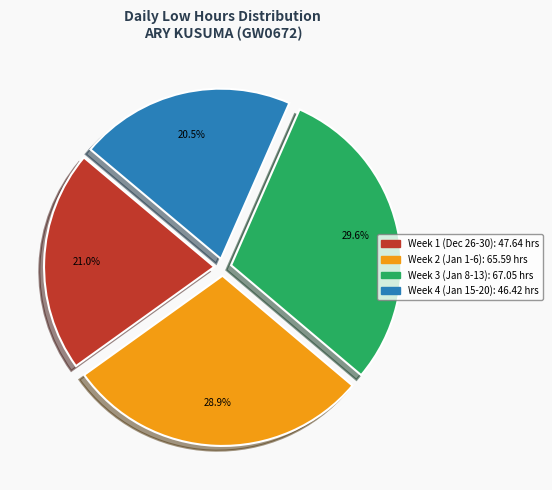

Does any single category account for the majority?

No